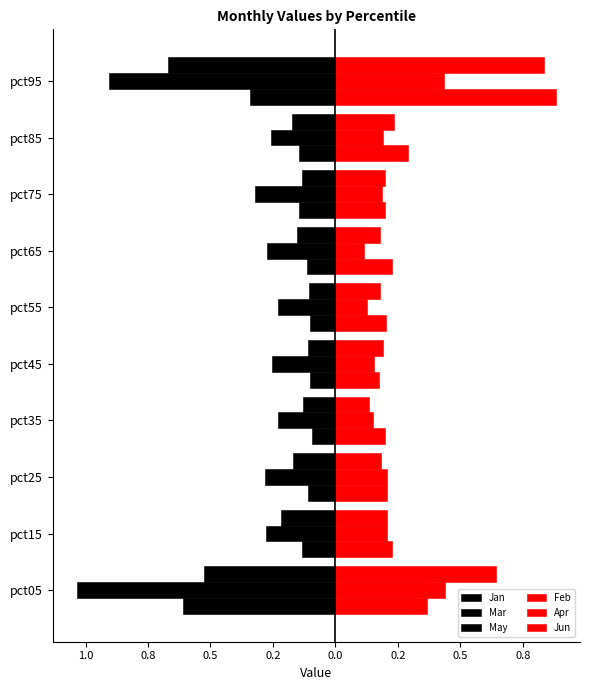

What is the difference between the second highest and second lowest values in the Jan series?

0.2